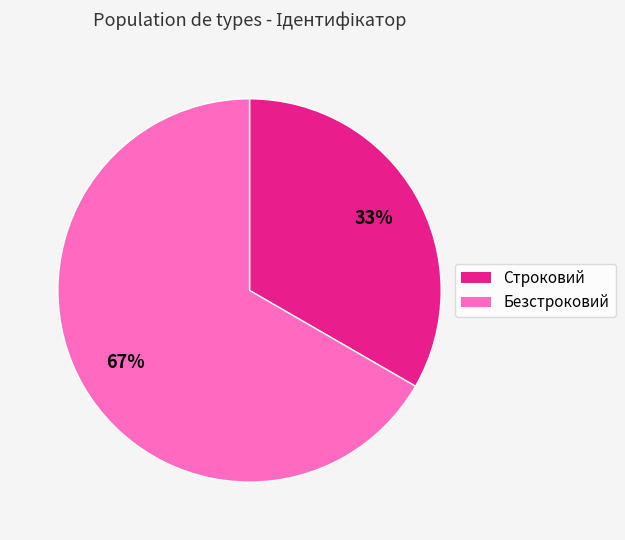

Approximately how many times larger is the value at Строковий compared to Безстроковий?

0.5